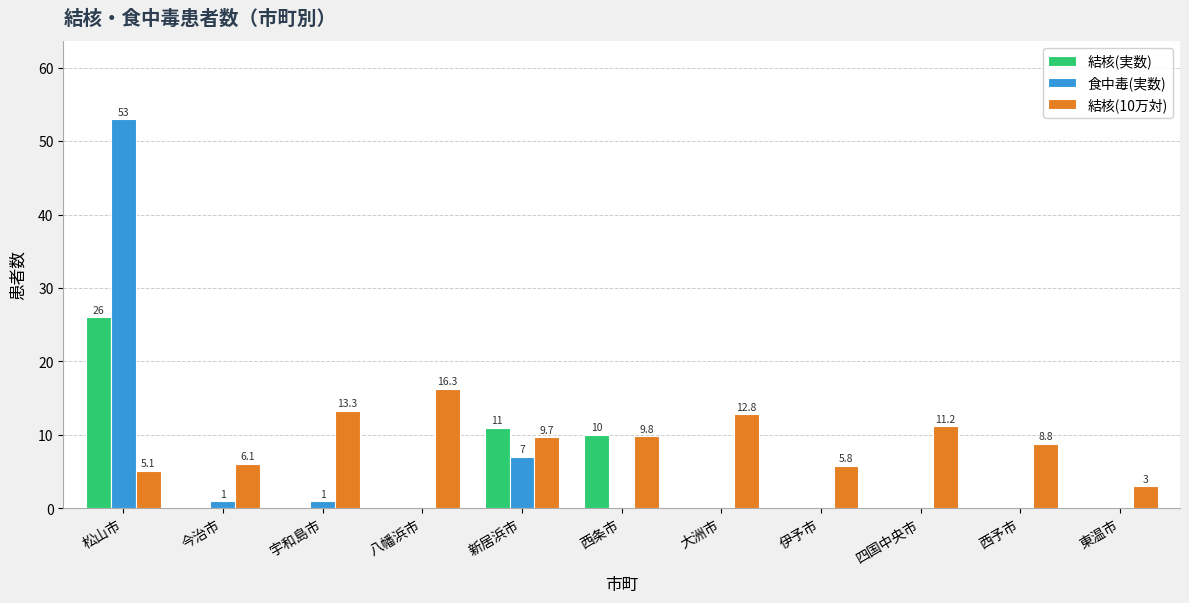

At which category is the sum across all series the highest?

松山市